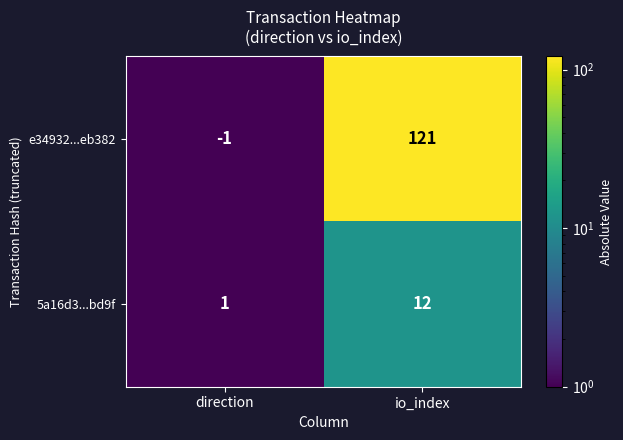

At which label is e34932...eb382 closest to 60?

direction